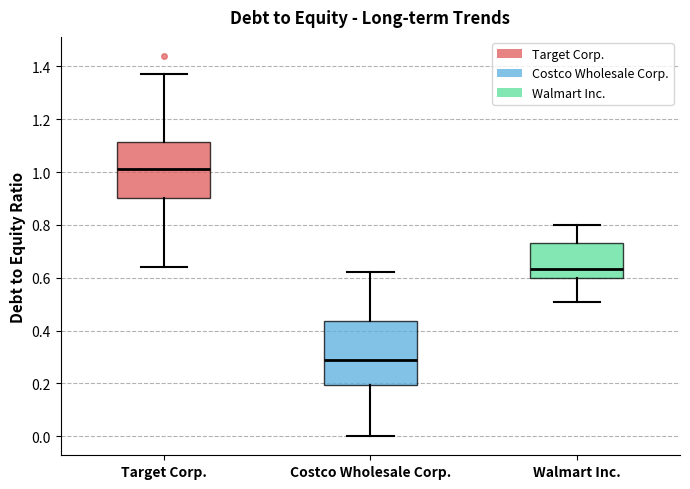

Where is the upper edge of the box for Walmart Inc. on the y-axis? The values are not printed on the chart, so give them approximately, as read against the axis.

0.74